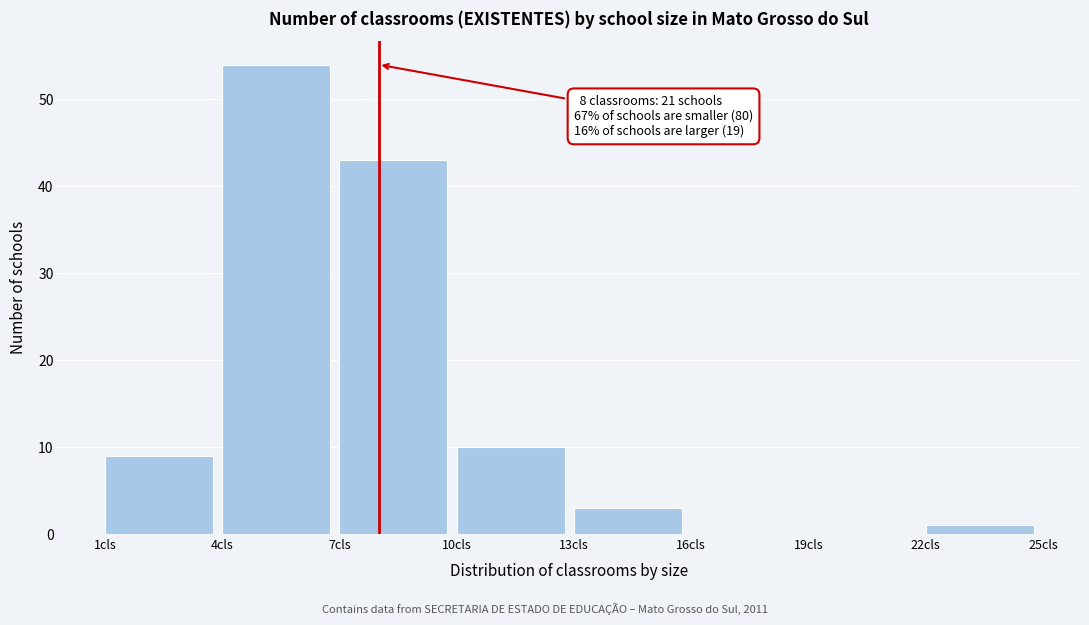

Which range on the x-axis has the tallest bar?

4 to 7